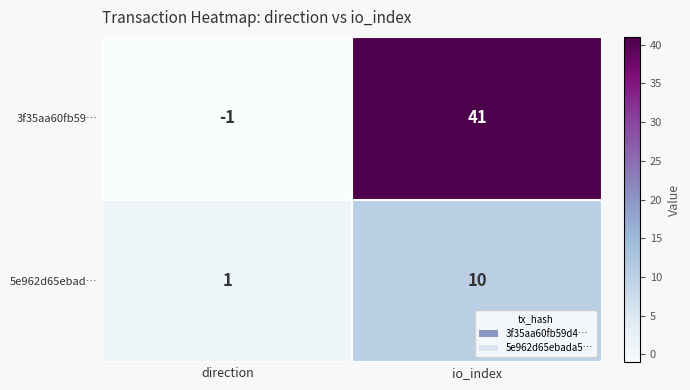

Is the value of 3f35aa60fb59… at io_index greater than the value of 5e962d65ebad… at io_index?

Yes